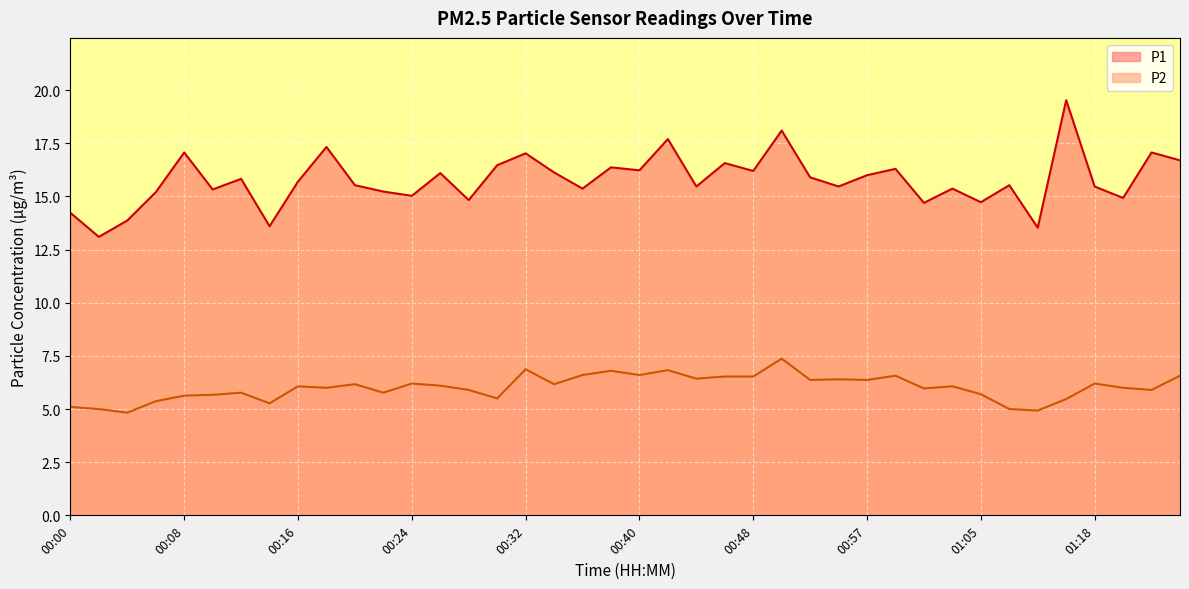

Is it true that P1 equals 15.4 at 00:36?

True